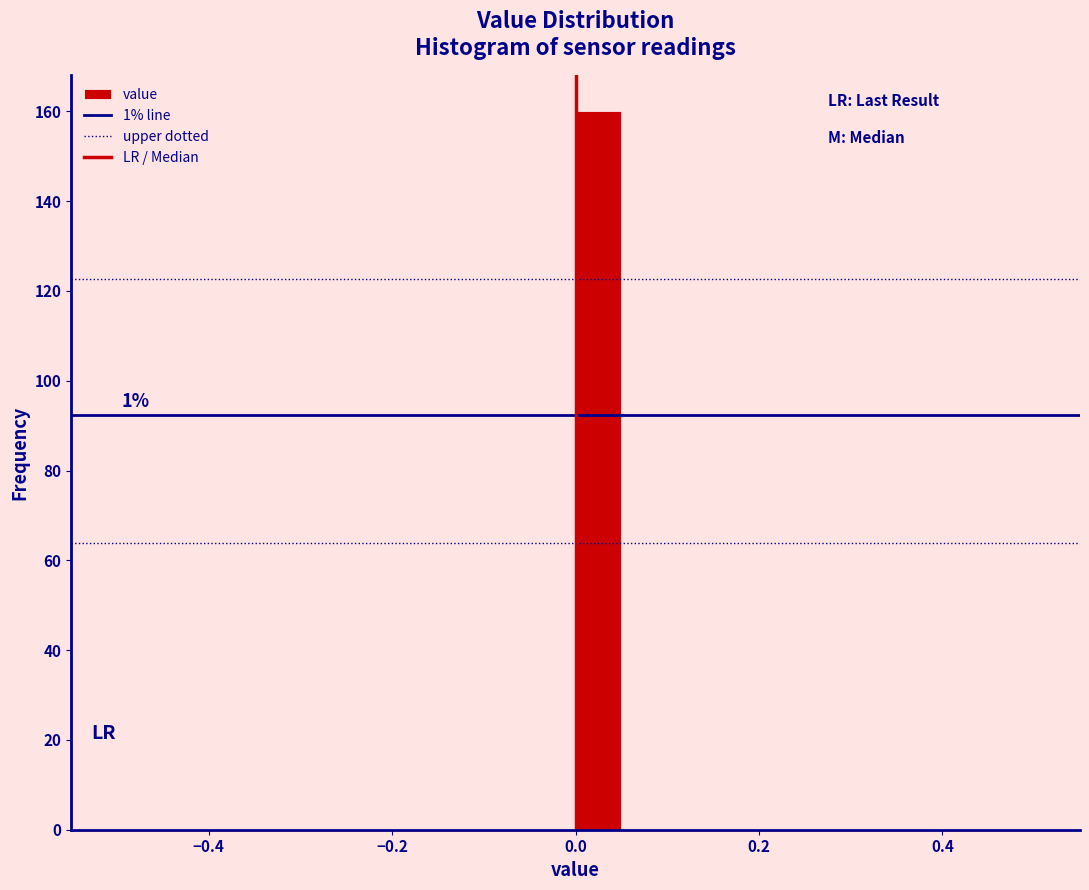

Read against the x-axis, roughly where is the centre of the tallest bar?

0.02